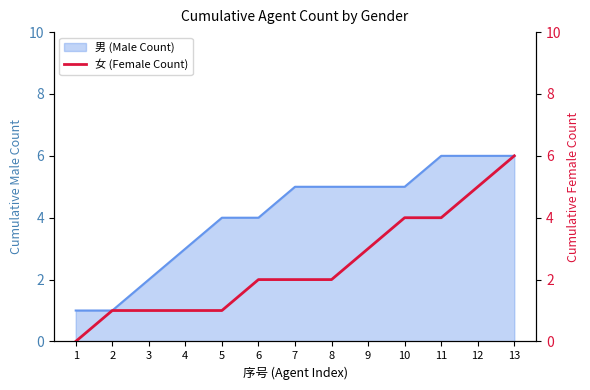

True or false: 男 (Male Count) has a value of 3 at 13.

False